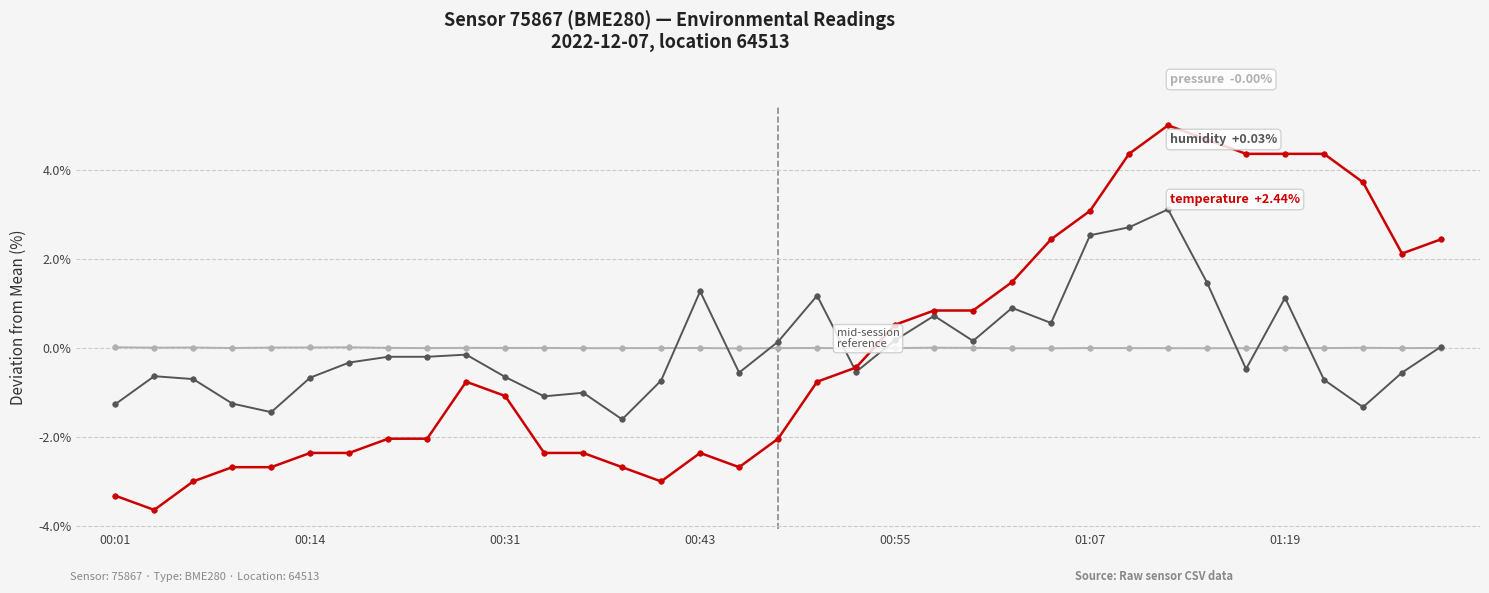

What is the greatest value displayed?

5.0